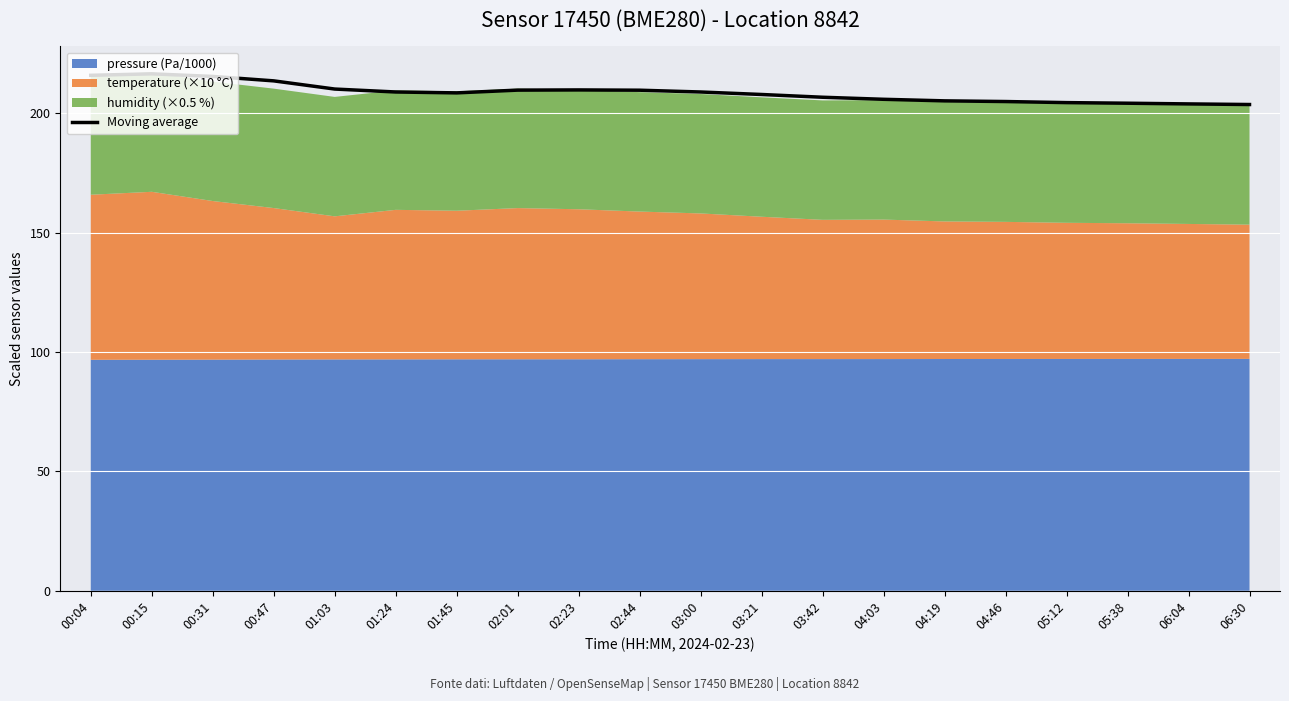

What is the label of the 3rd point from the right?

05:38